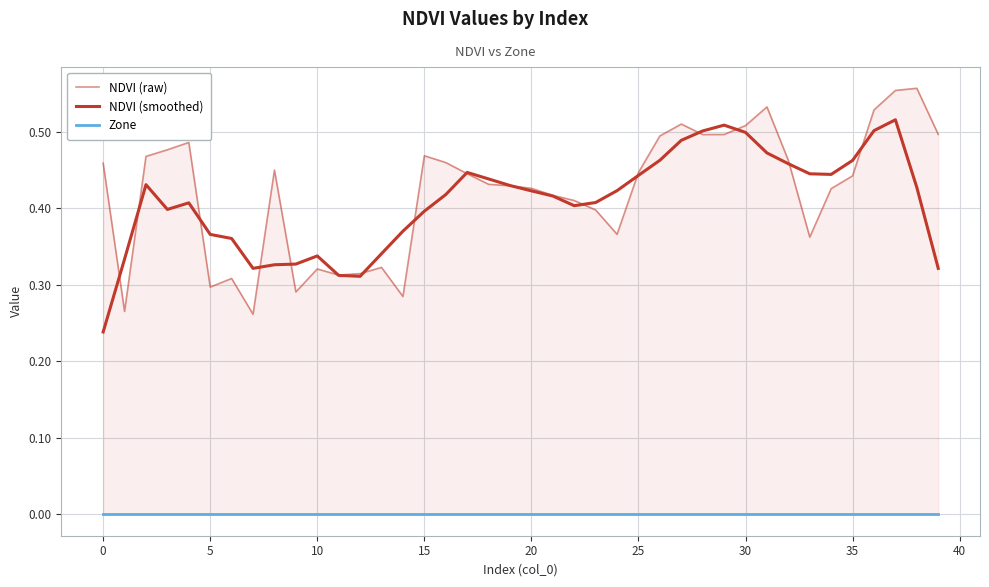

How many lines are shown in the chart?

3